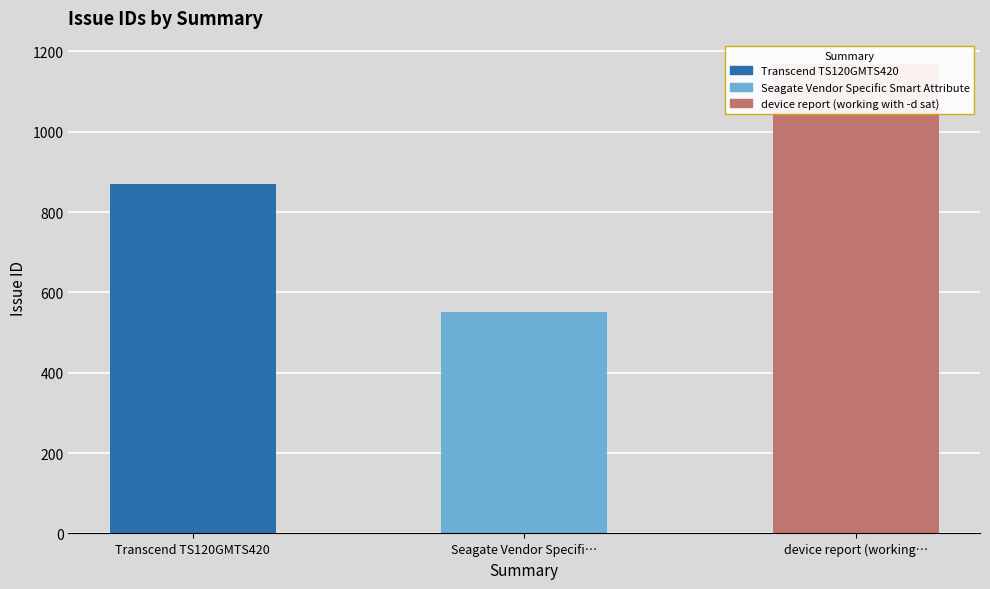

Where is the data nearest to the value 859?

Transcend TS120GMTS420